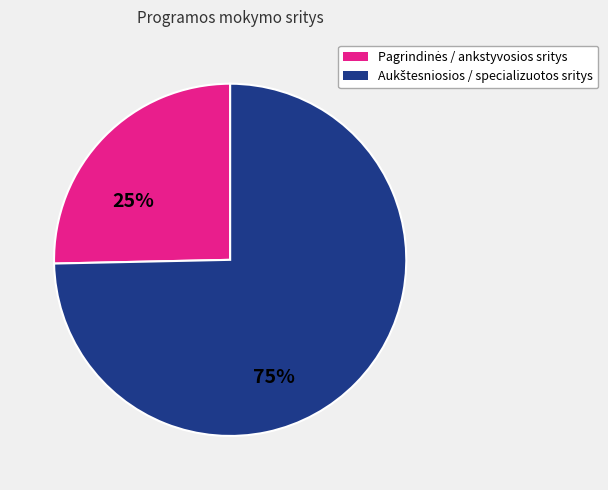

Is there a majority slice in this chart?

Yes